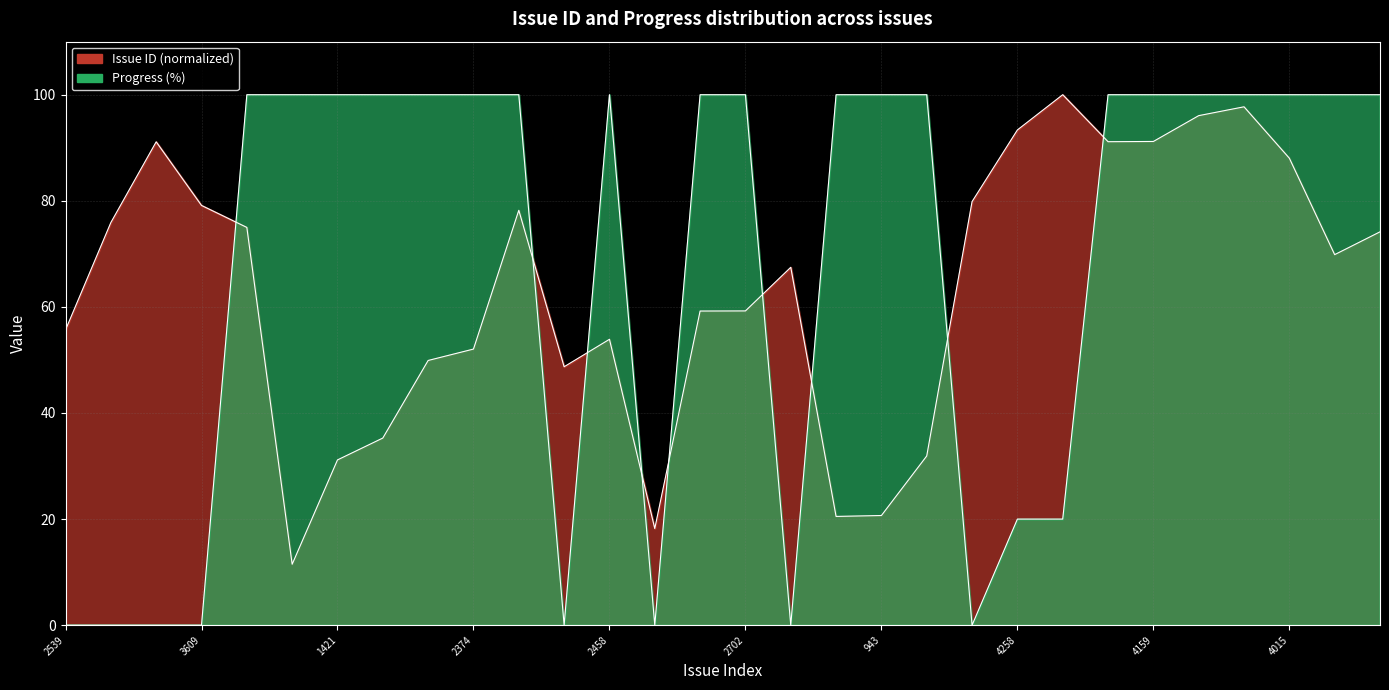

How many Progress values are between 0 and 100?

30